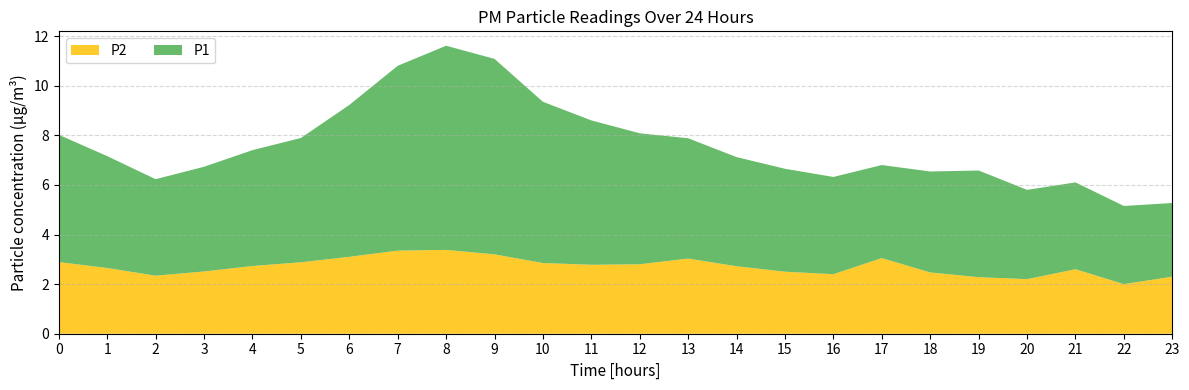

Reading right to left, transcribe all the data shown in this chart.

P1: 3.0	3.1	3.5	3.6	4.3	4.1	3.8	3.9	4.2	4.4	4.8	5.3	5.8	6.5	7.9	8.2	7.5	6.1	5.0	4.7	4.2	3.9	4.5	5.1
P2: 2.3	2.0	2.6	2.2	2.3	2.5	3.0	2.4	2.5	2.7	3.0	2.8	2.8	2.9	3.2	3.4	3.4	3.1	2.9	2.7	2.5	2.3	2.6	2.9